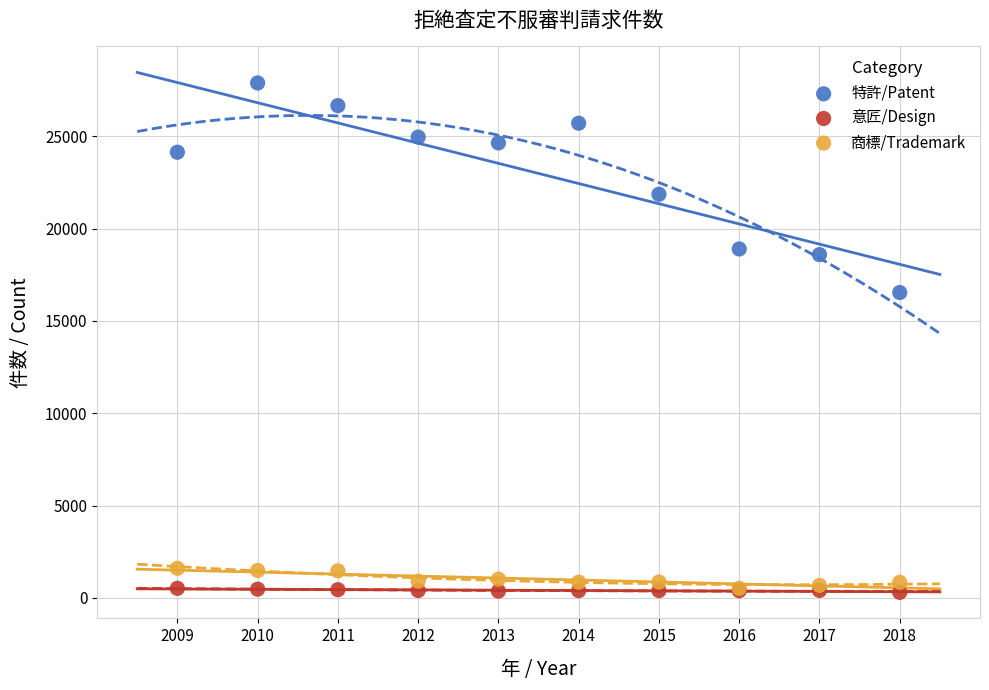

In the 特許/Patent series, what Y value is closest to 22212?

21860